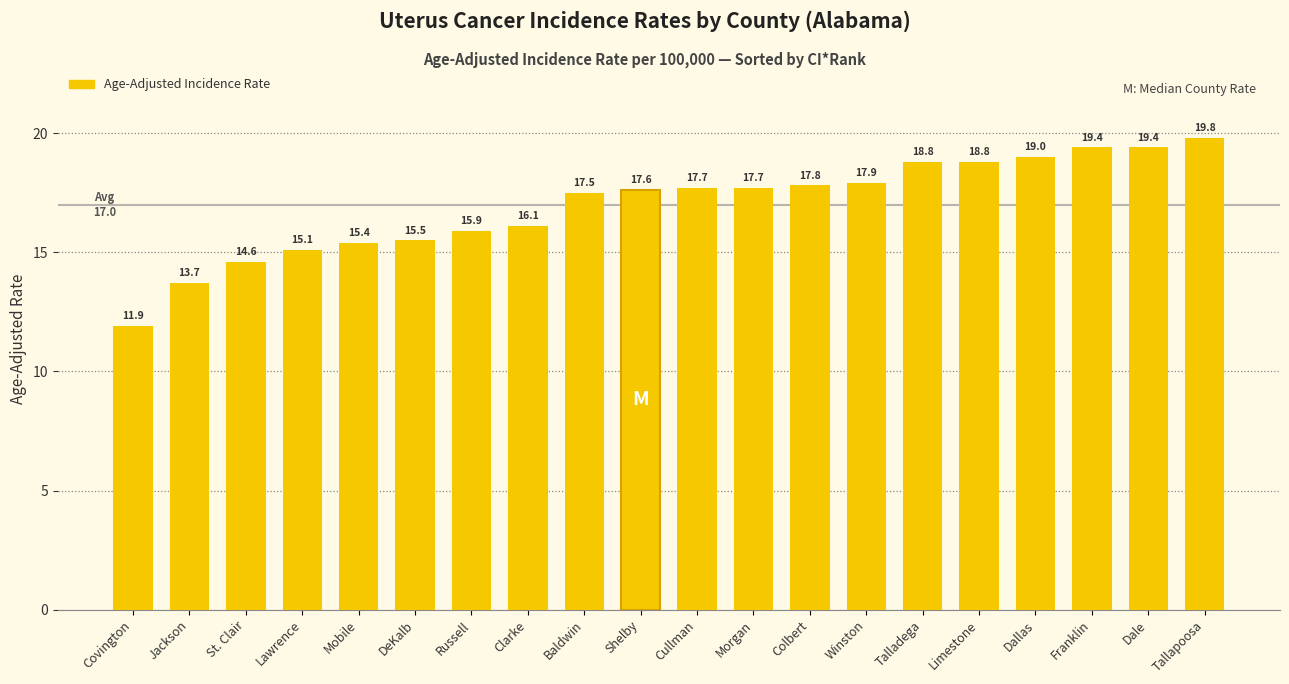

Reading left to right, extract all data points from this chart.

Covington=11.9	Jackson=13.7	St. Clair=14.6	Lawrence=15.1	Mobile=15.4	DeKalb=15.5	Russell=15.9	Clarke=16.1	Baldwin=17.5	Shelby=17.6	Cullman=17.7	Morgan=17.7	Colbert=17.8	Winston=17.9	Talladega=18.8	Limestone=18.8	Dallas=19.0	Franklin=19.4	Dale=19.4	Tallapoosa=19.8